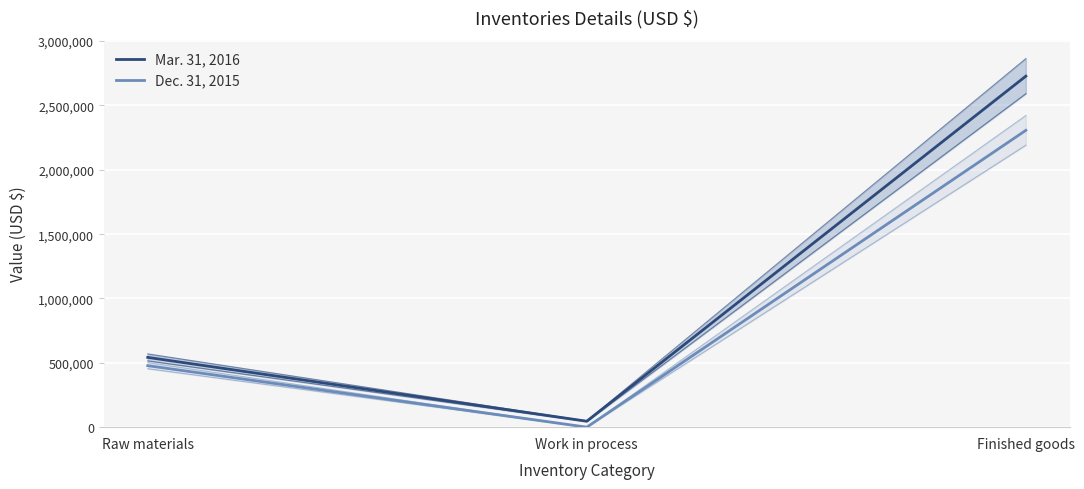

What is the difference between the Mar. 31, 2016 values at Work in process and Raw materials?

496068